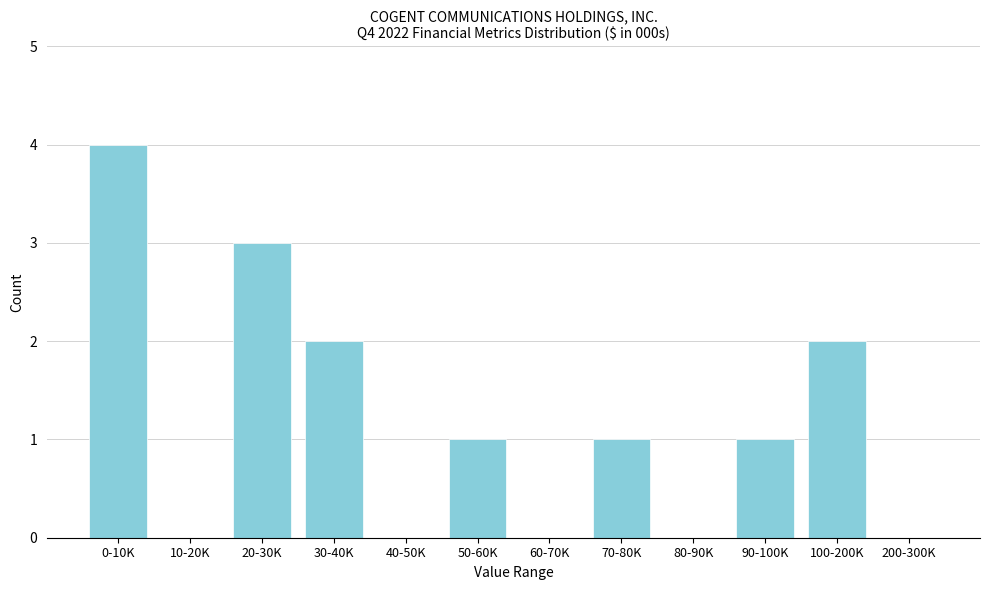

Reading left to right, what are all the values shown in this chart?

0-10K=4	10-20K=0	20-30K=3	30-40K=2	40-50K=0	50-60K=1	60-70K=0	70-80K=1	80-90K=0	90-100K=1	100-200K=2	200-300K=0